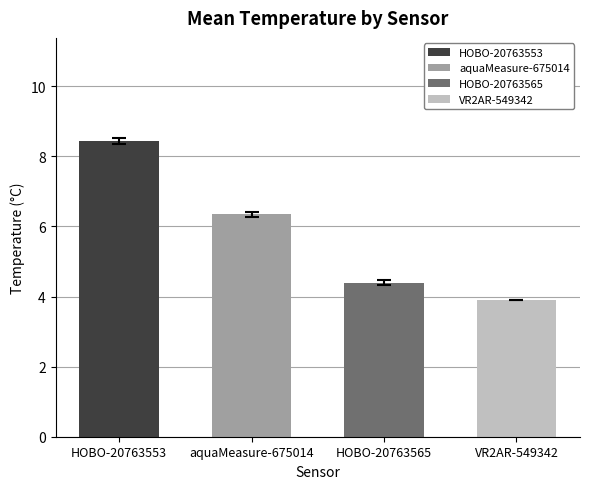

Is it true that 15m depth (VR2AR-549342) equals 1.0 at HOBO-20763553?

False